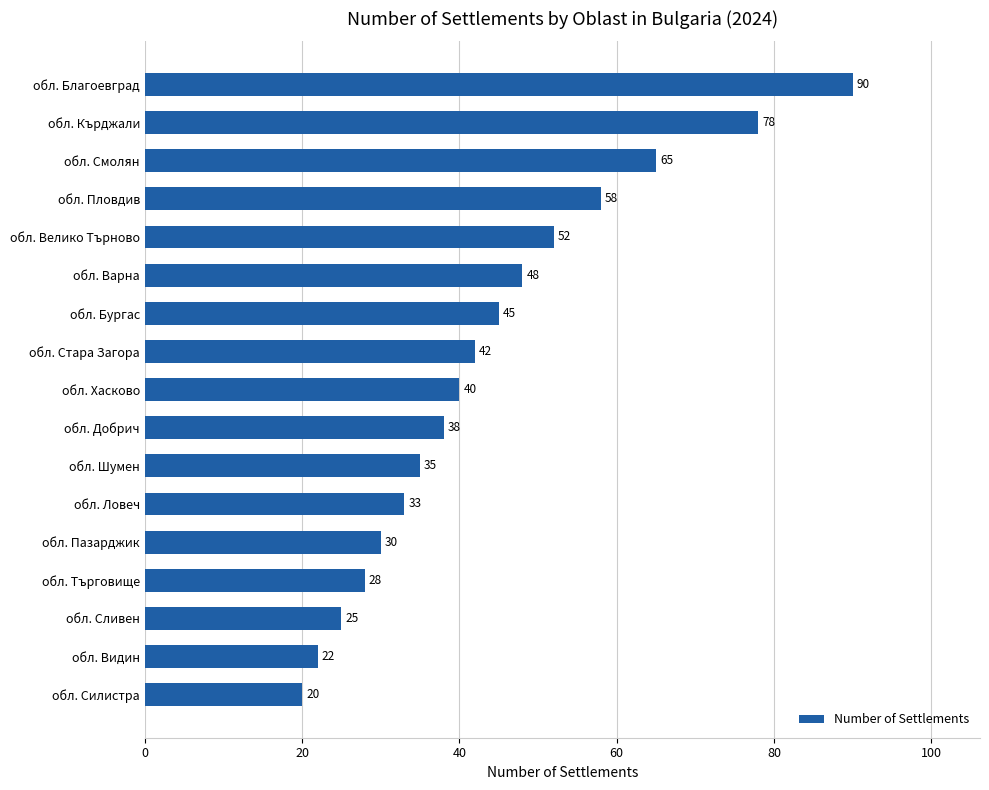

How many bars are there in total?

17